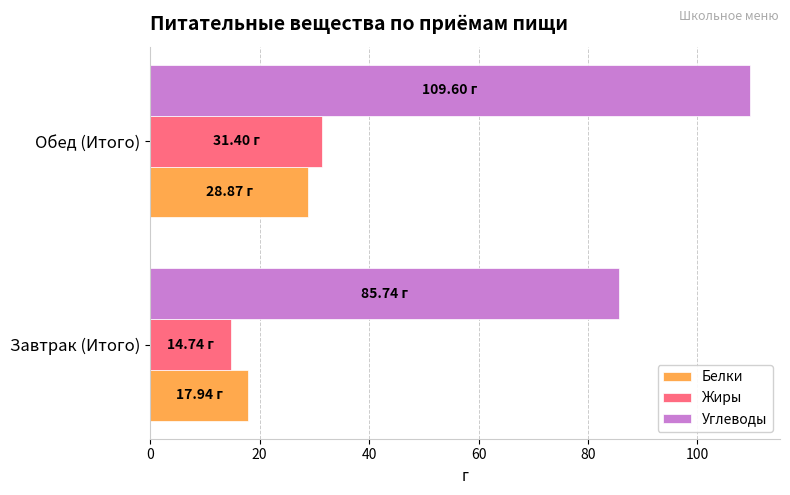

What is the sum of all Жиры values?

46.1